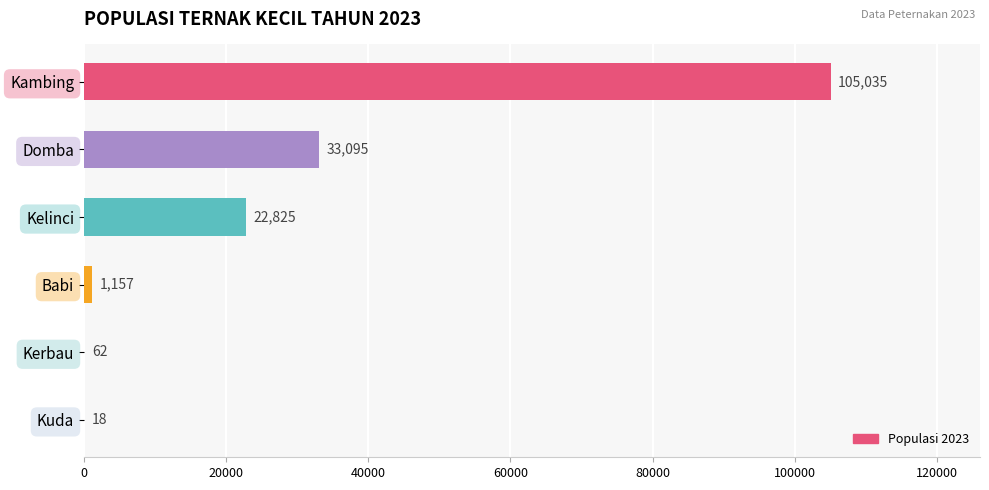

Reading bottom to top, list all the values displayed in this chart.

Kuda=18	Kerbau=62	Babi=1157	Kelinci=22825	Domba=33095	Kambing=105035